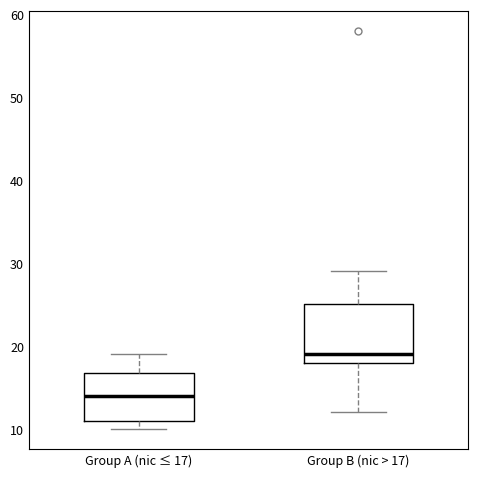

Reading left to right, read every box against the y-axis: the position of its median line, the range the box covers, and the ends of its whiskers. The values are not printed on the chart, so give them approximately, as read against the axis.

Group A (nic ≤ 17): median 14, box 11 to 17, whiskers 10 to 19
Group B (nic > 17): median 19, box 18 to 25, whiskers 12 to 29